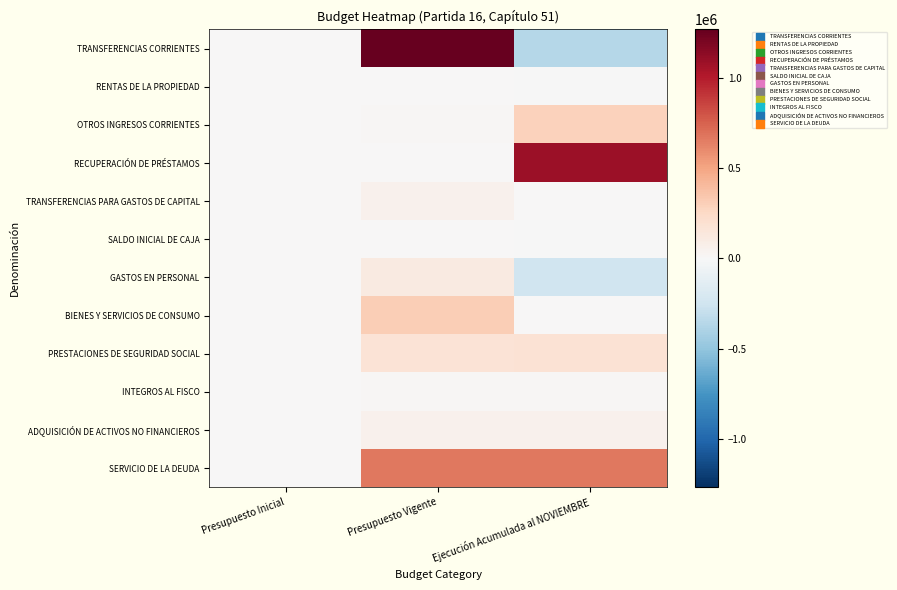

Reading left to right, what are all the values shown in this chart?

TRANSFERENCIAS CORRIENTES: Presupuesto Inicial=0	Presupuesto Vigente=1266562	Ejecución Acumulada al NOVIEMBRE=-358285
RENTAS DE LA PROPIEDAD: Presupuesto Inicial=0	Presupuesto Vigente=0	Ejecución Acumulada al NOVIEMBRE=-1917
OTROS INGRESOS CORRIENTES: Presupuesto Inicial=0	Presupuesto Vigente=17000	Ejecución Acumulada al NOVIEMBRE=294862
RECUPERACIÓN DE PRÉSTAMOS: Presupuesto Inicial=0	Presupuesto Vigente=0	Ejecución Acumulada al NOVIEMBRE=1081591
TRANSFERENCIAS PARA GASTOS DE CAPITAL: Presupuesto Inicial=0	Presupuesto Vigente=53553	Ejecución Acumulada al NOVIEMBRE=0
SALDO INICIAL DE CAJA: Presupuesto Inicial=0	Presupuesto Vigente=0	Ejecución Acumulada al NOVIEMBRE=-10
GASTOS EN PERSONAL: Presupuesto Inicial=0	Presupuesto Vigente=118546	Ejecución Acumulada al NOVIEMBRE=-250738
BIENES Y SERVICIOS DE CONSUMO: Presupuesto Inicial=0	Presupuesto Vigente=307849	Ejecución Acumulada al NOVIEMBRE=1474
PRESTACIONES DE SEGURIDAD SOCIAL: Presupuesto Inicial=0	Presupuesto Vigente=172074	Ejecución Acumulada al NOVIEMBRE=182018
INTEGROS AL FISCO: Presupuesto Inicial=0	Presupuesto Vigente=17000	Ejecución Acumulada al NOVIEMBRE=17000
ADQUISICIÓN DE ACTIVOS NO FINANCIEROS: Presupuesto Inicial=0	Presupuesto Vigente=53553	Ejecución Acumulada al NOVIEMBRE=52876
SERVICIO DE LA DEUDA: Presupuesto Inicial=0	Presupuesto Vigente=668093	Ejecución Acumulada al NOVIEMBRE=668083